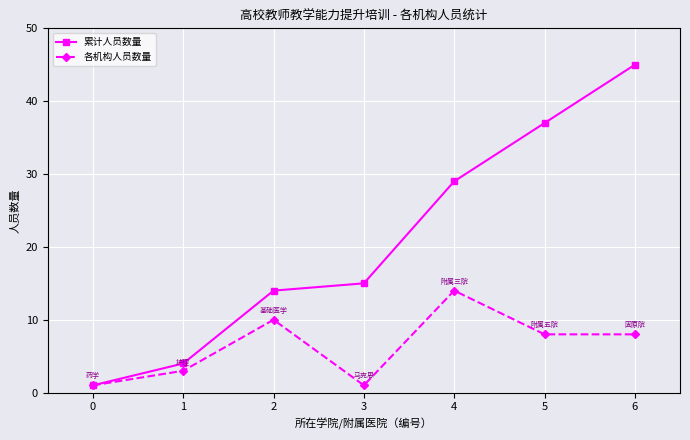

What is the value of the 累计人员数量 point at the 7th from the left?

45